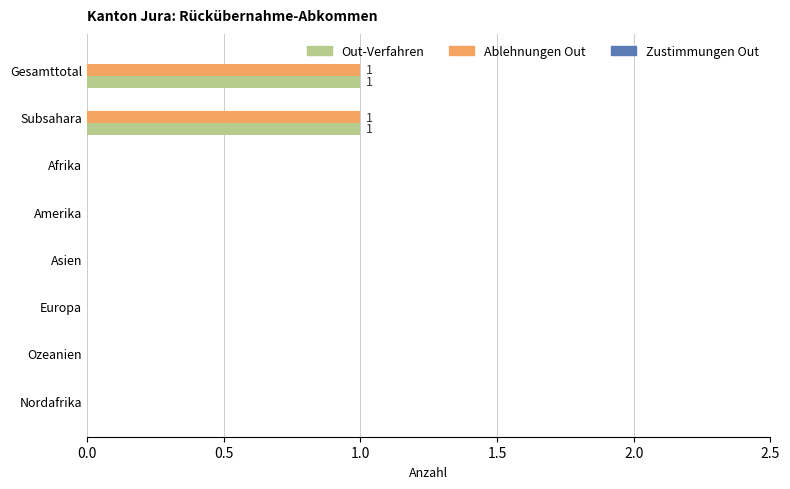

The Out-Verfahren series shows 0 at Europa. True or false?

True